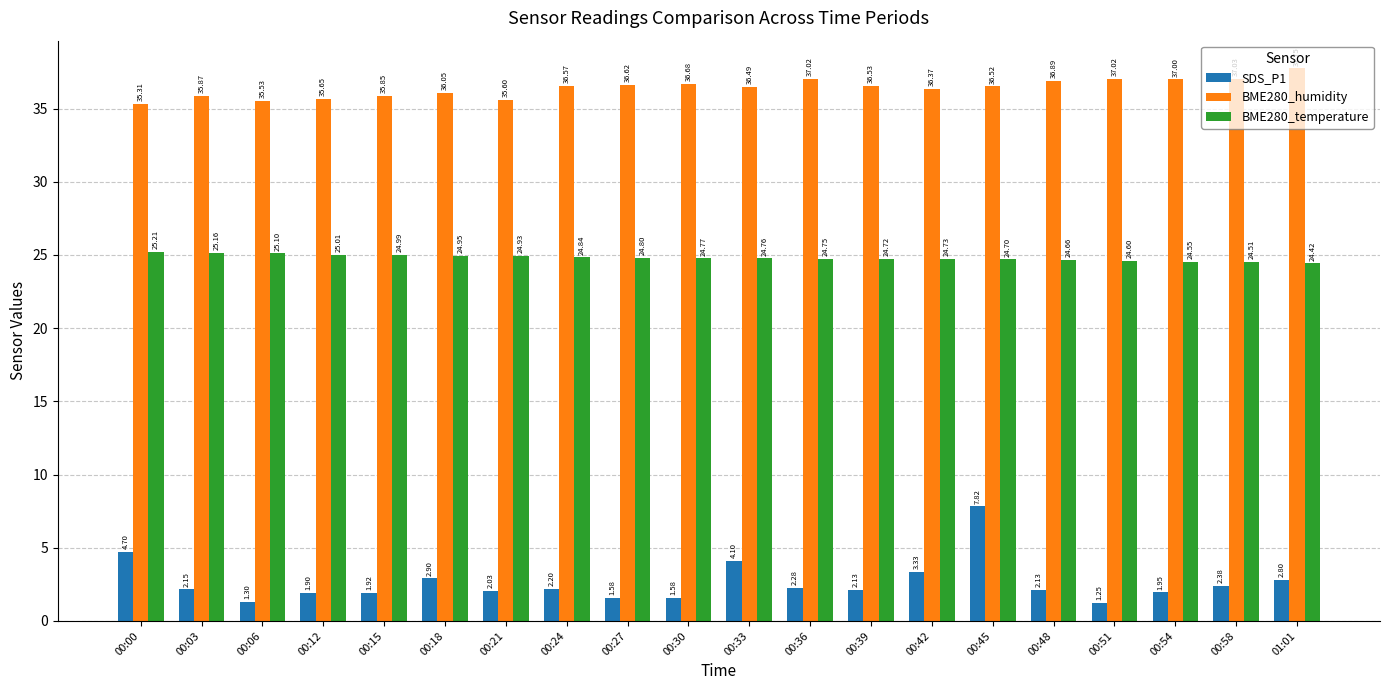

What is the difference between the maximum and minimum values in the SDS_P1 series?

6.6